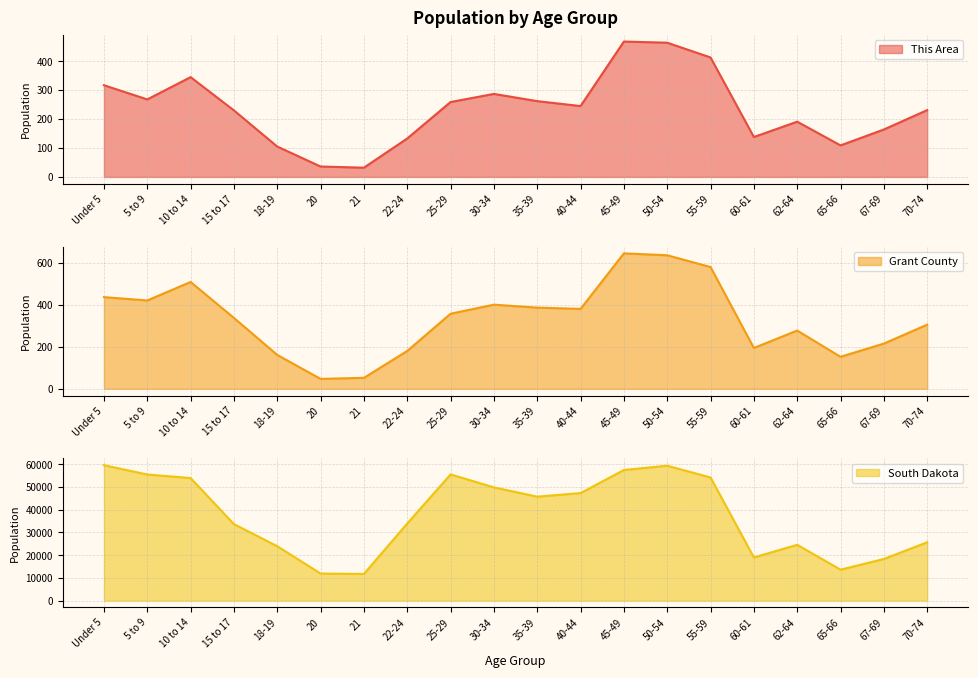

Where is South Dakota nearest to the value 35680?

22-24